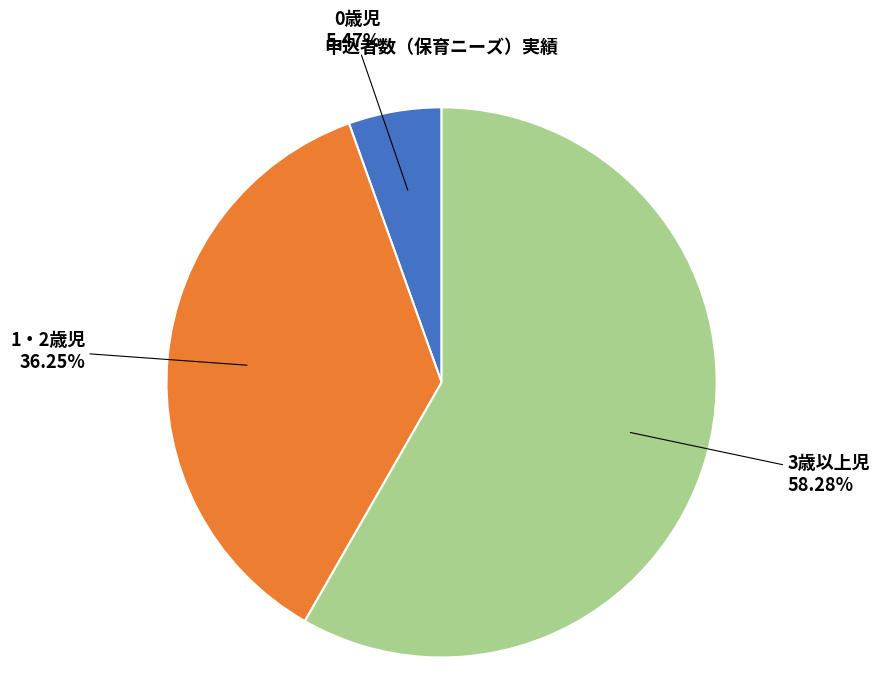

Is there a majority slice in this chart?

Yes